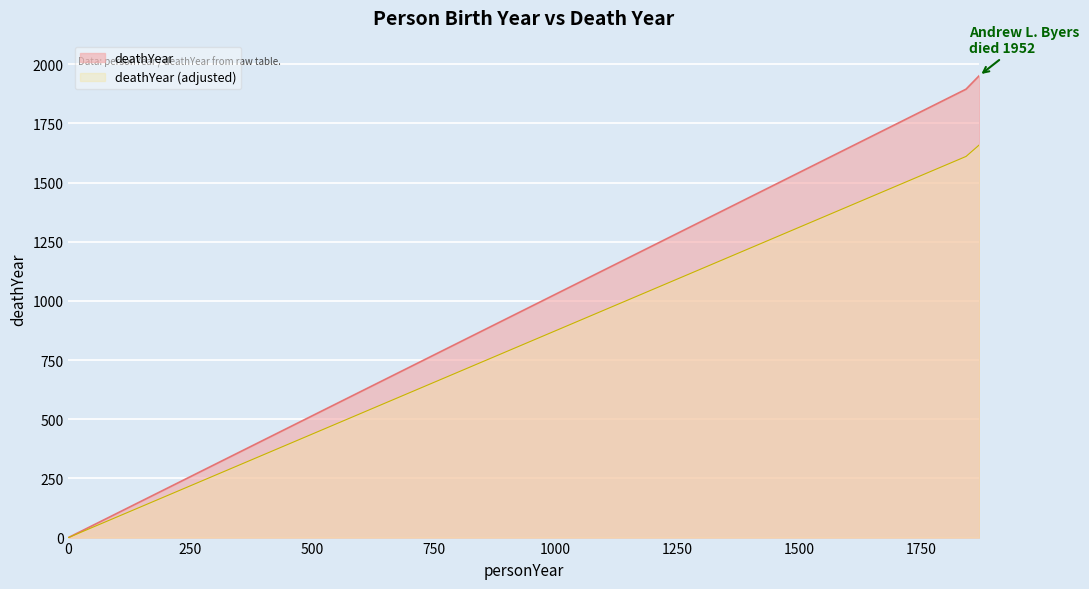

Rank the categories by value from lowest to highest.

0, 1842, 1869